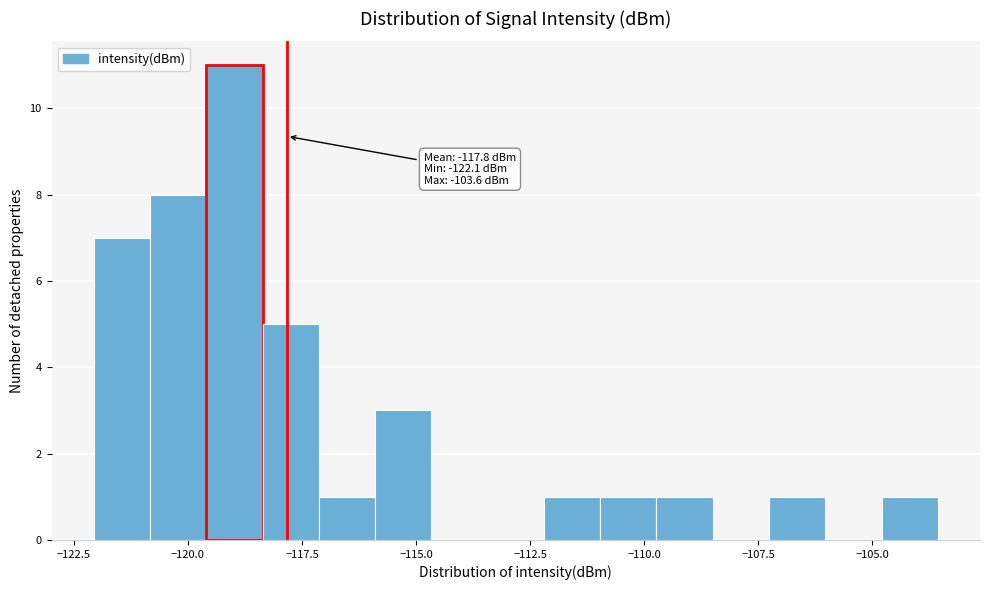

Read against the x-axis, roughly where is the centre of the tallest bar?

-119.0